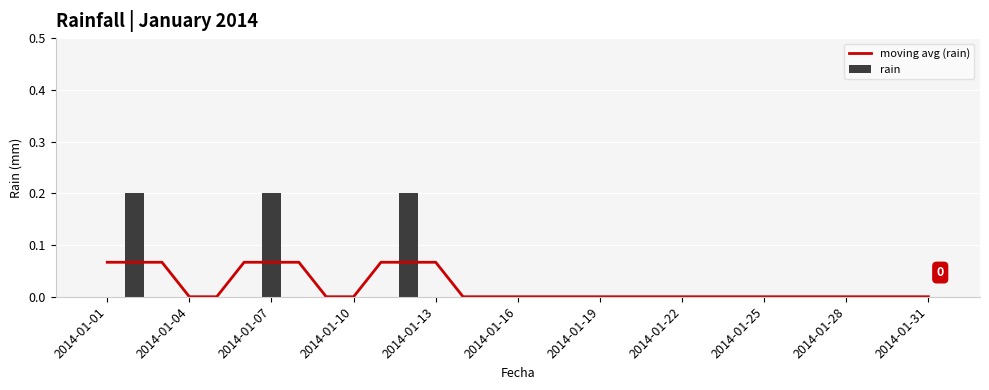

Are the bars horizontal?

No